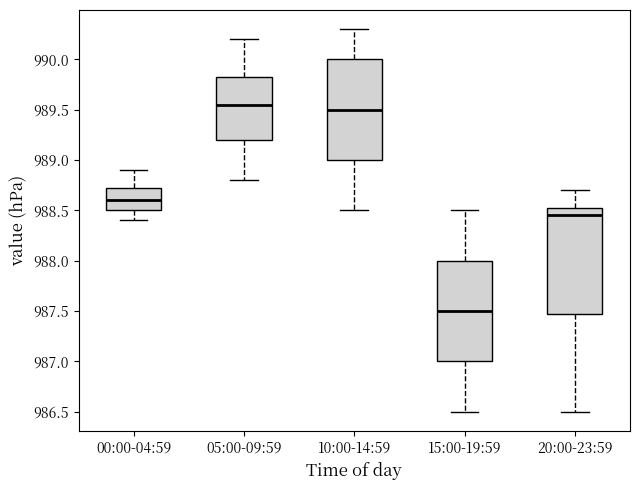

Reading left to right, transcribe this box plot: for each box, give where its median line is, the range the box spans, and where its two whiskers end, as read against the y-axis. The values are not printed on the chart, so give them approximately, as read against the axis.

00:00-04:59: median 988.60, box 988.50 to 988.75, whiskers 988.40 to 988.90
05:00-09:59: median 989.55, box 989.20 to 989.85, whiskers 988.80 to 990.20
10:00-14:59: median 989.50, box 989.00 to 990.00, whiskers 988.50 to 990.30
15:00-19:59: median 987.50, box 987.00 to 988.00, whiskers 986.50 to 988.50
20:00-23:59: median 988.45, box 987.50 to 988.55, whiskers 986.50 to 988.70